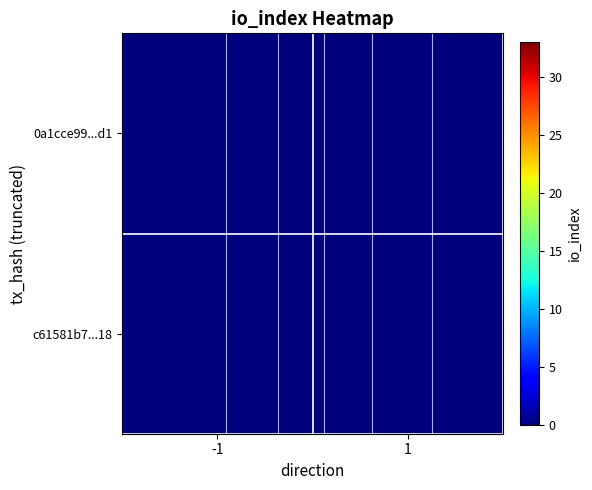

At which label is 0a1cce99...d1 closest to 0?

-1